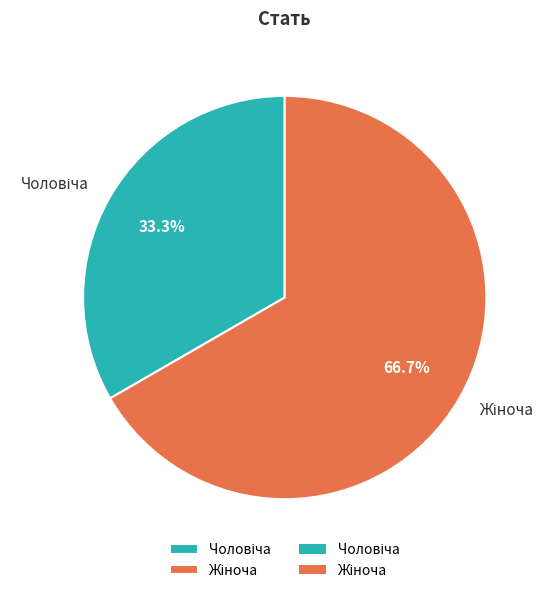

Is there any slice that represents more than half of the pie?

Yes